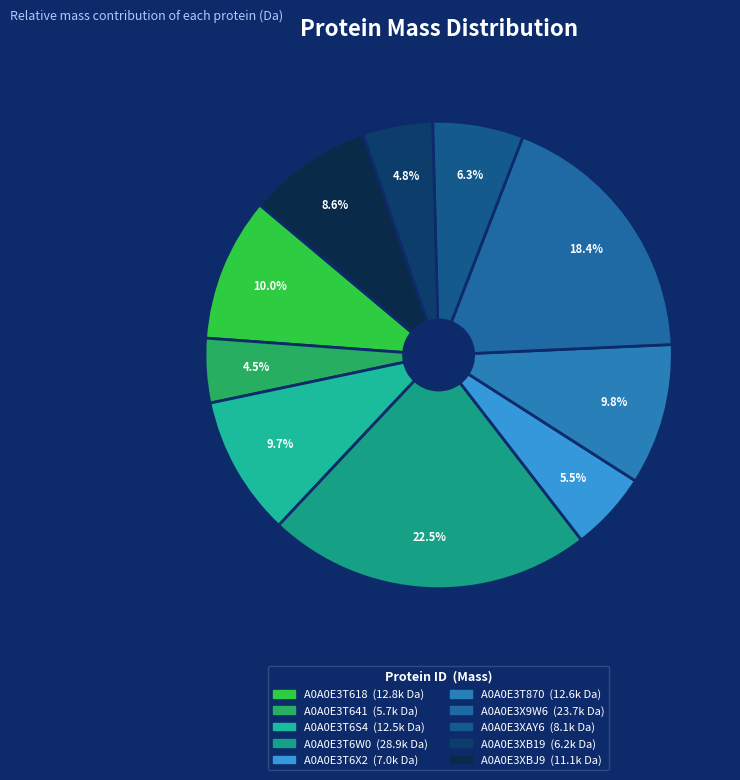

To the nearest percent, what is the difference between the A0A0E3T641 and A0A0E3T6W0 slice percentages?

18%